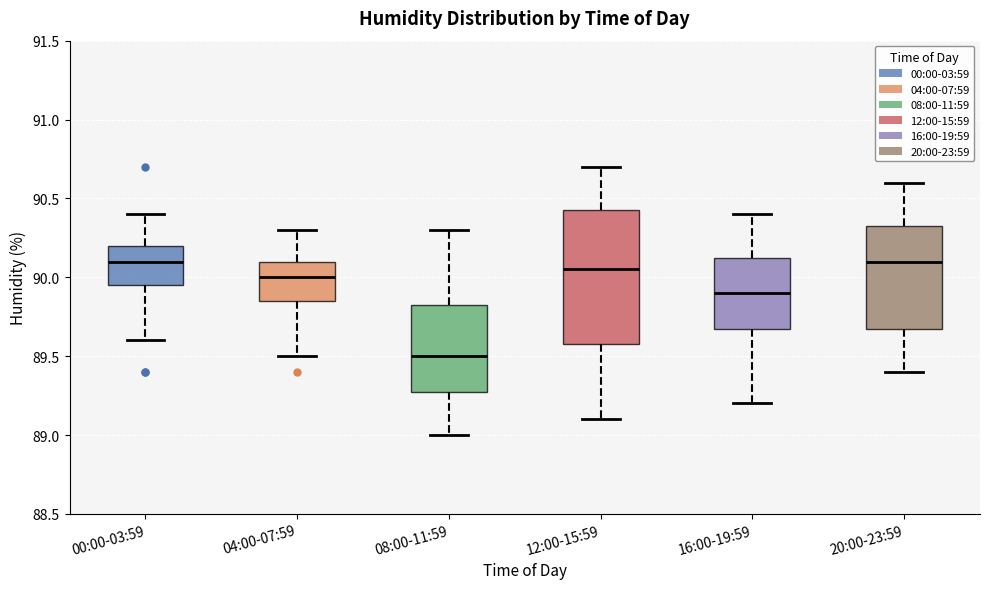

Where does the upper whisker of the box for 08:00-11:59 end on the y-axis? The values are not printed on the chart, so give them approximately, as read against the axis.

90.30